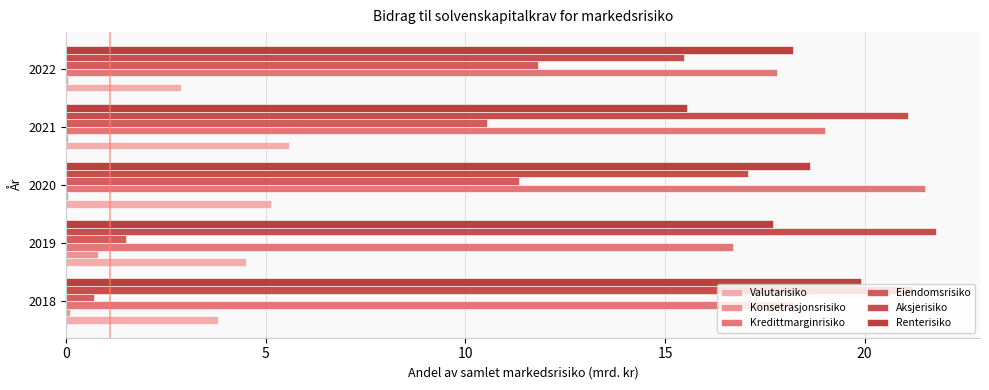

At which category is the sum across all series the highest?

2020